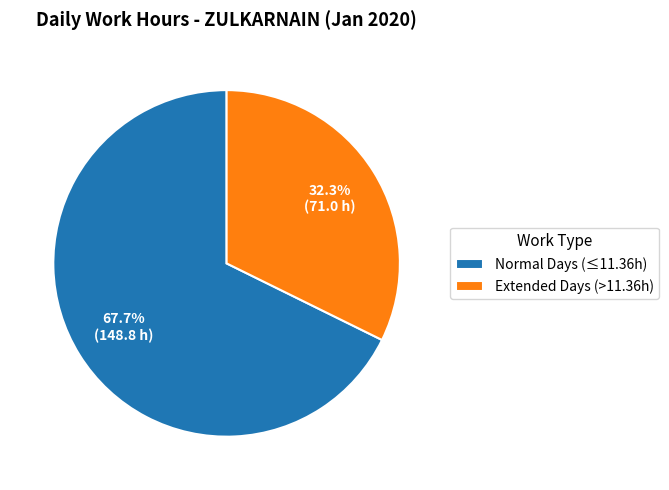

What is the ratio of the value at Extended Days (>11.36h) to the value at Normal Days (≤11.36h)?

0.5